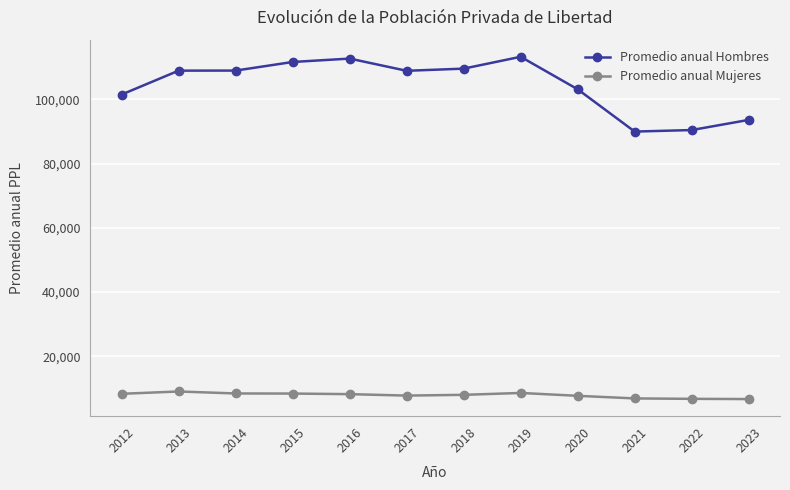

What is the value of the Promedio anual Mujeres point at the 3rd from the left?

8379.4